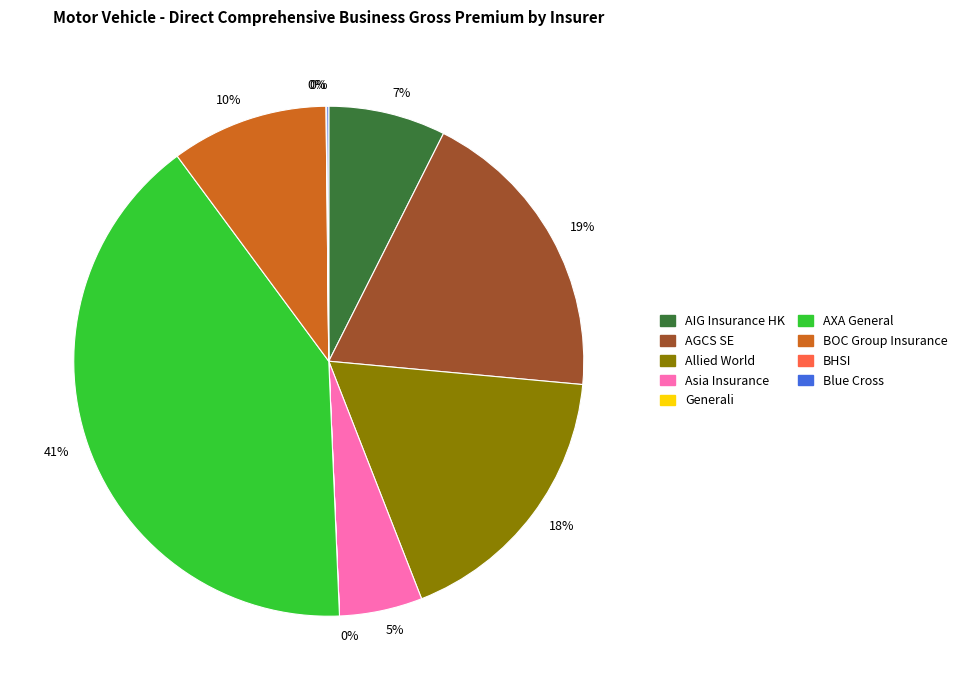

To the nearest percent, what is the difference between the largest and smallest slice percentages?

41%